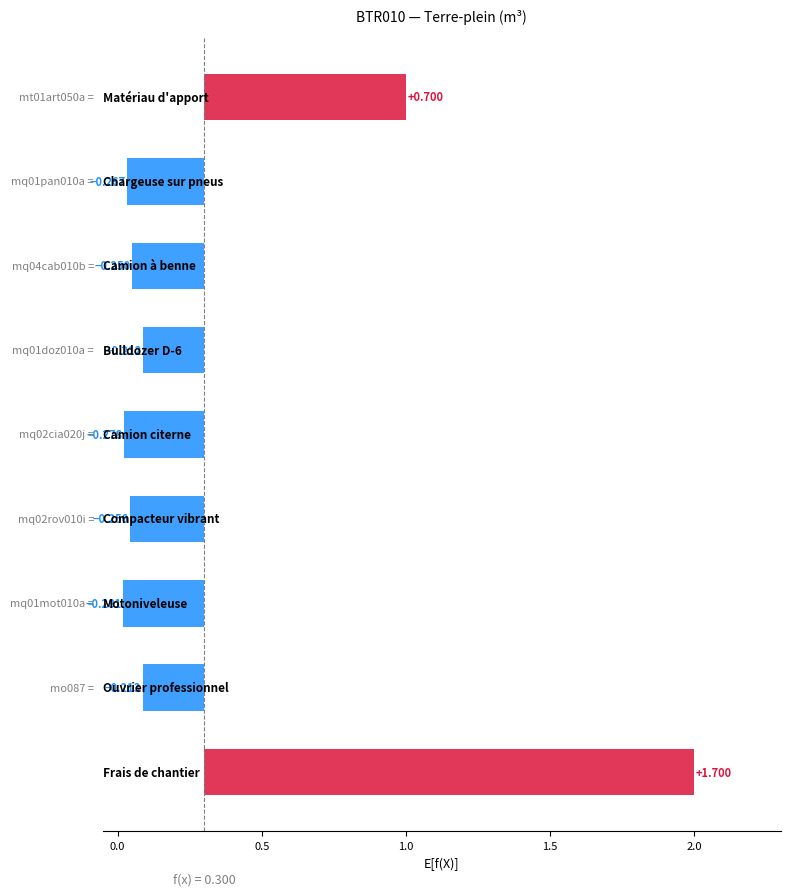

What is the average value?

0.4